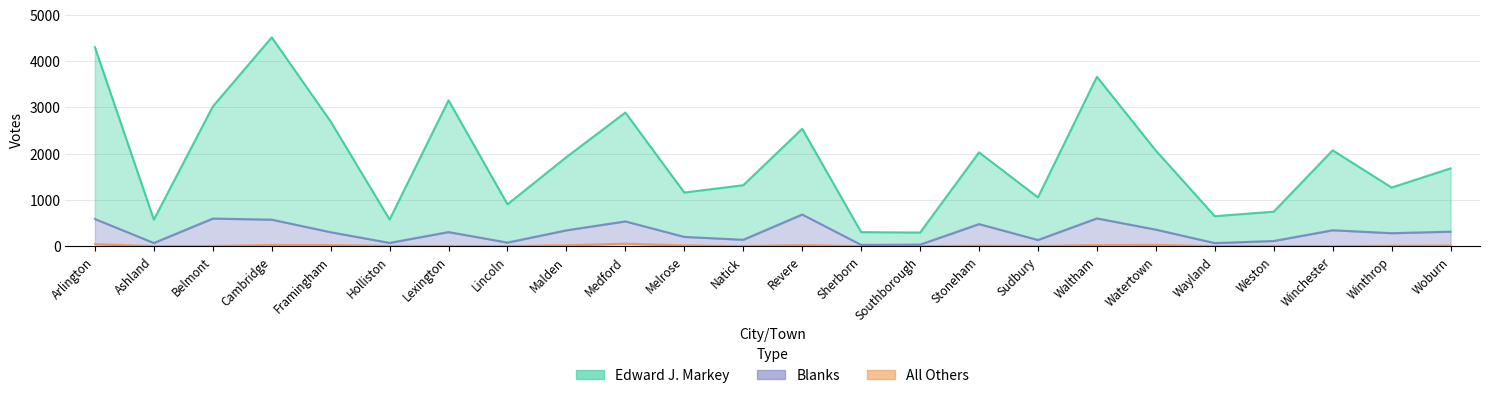

True or false: All Others and Edward J. Markey cross at least once.

False